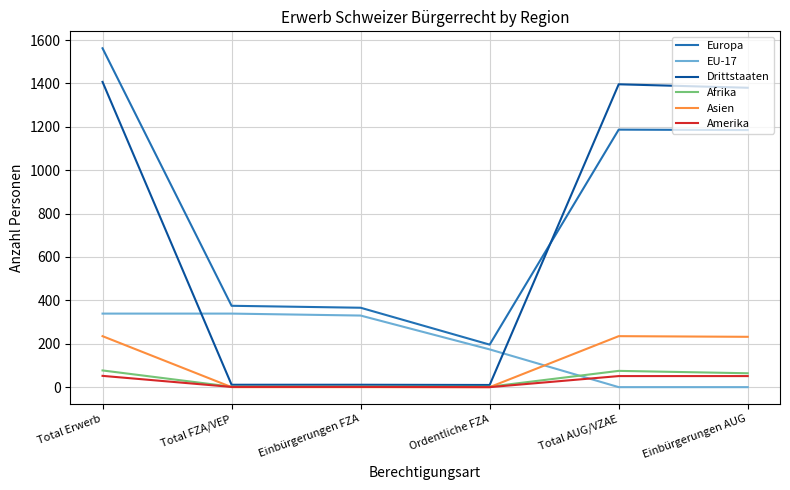

True or false: Europa and Afrika cross at least once.

False